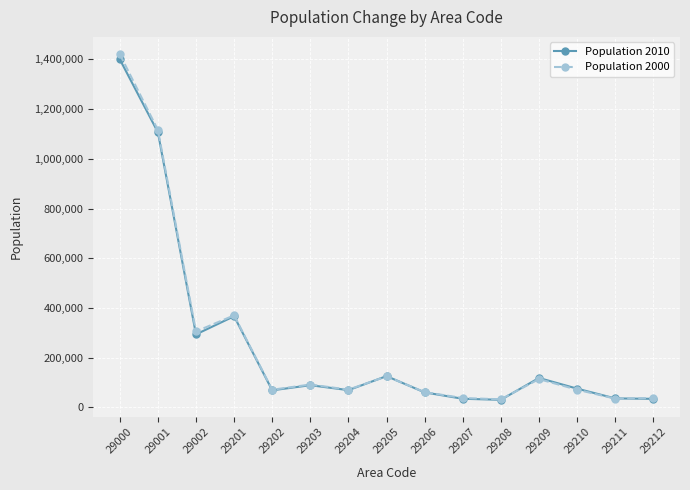

At which category is the sum across all series the highest?

29000